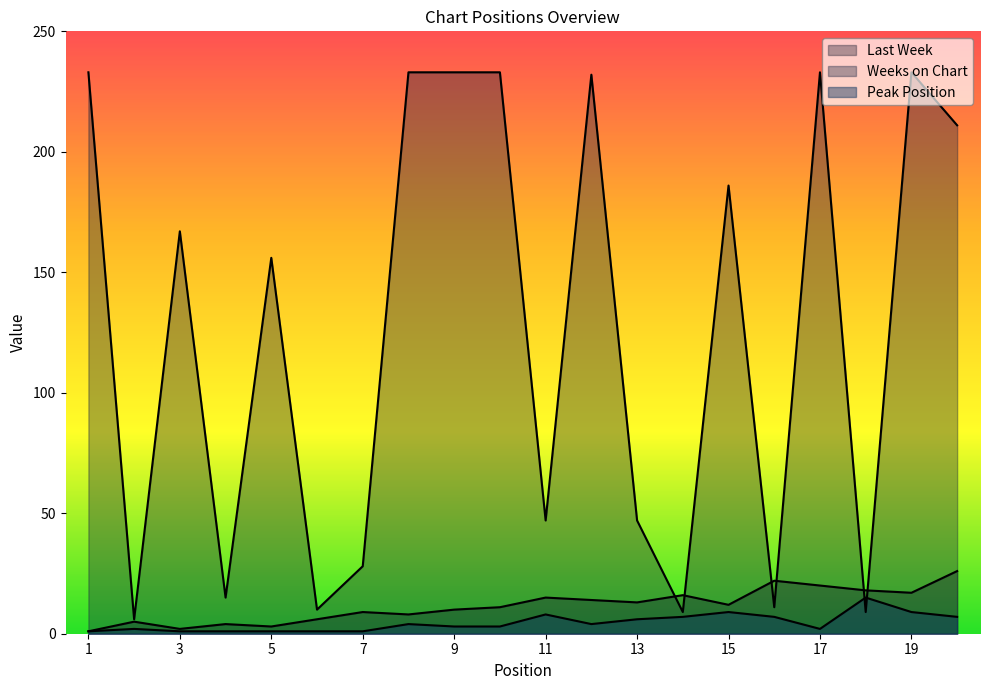

Is the value of Weeks on Chart at 6 greater than the value of Peak Position at 9?

Yes